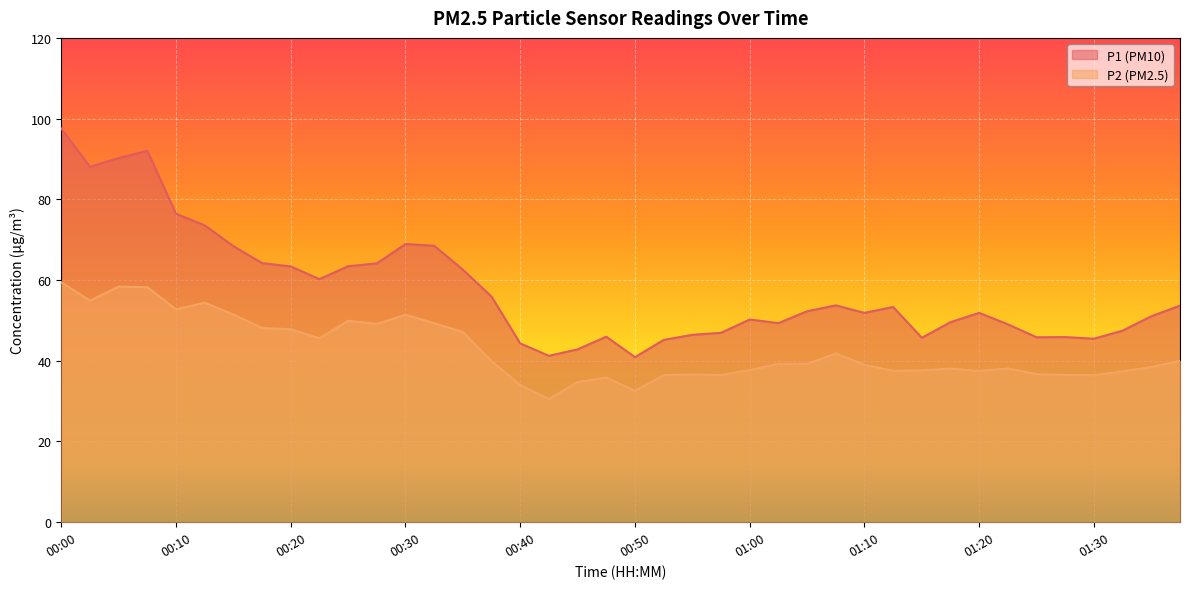

What is the difference between the P1 values at 01:25 and 01:30?

0.4